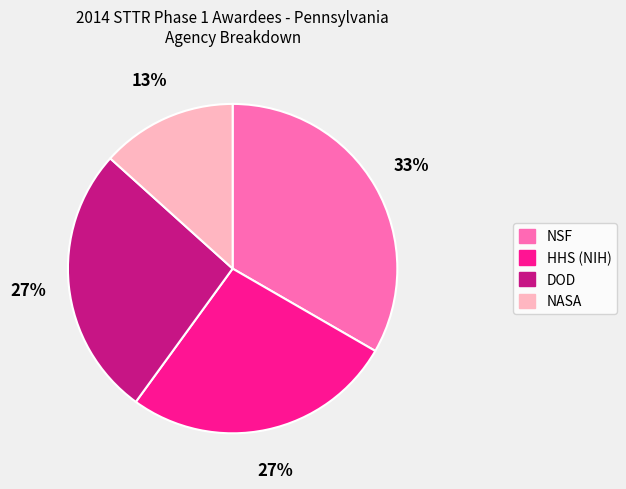

To the nearest percent, what portion does NASA represent?

13%